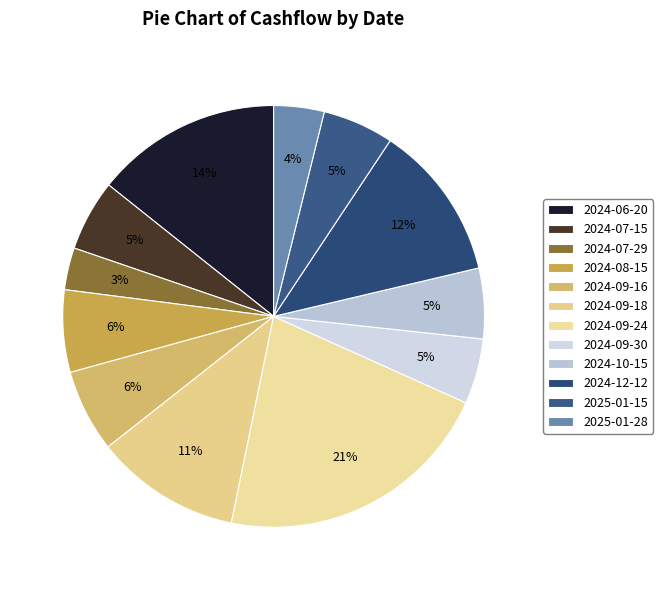

How many segments does this pie chart have?

12